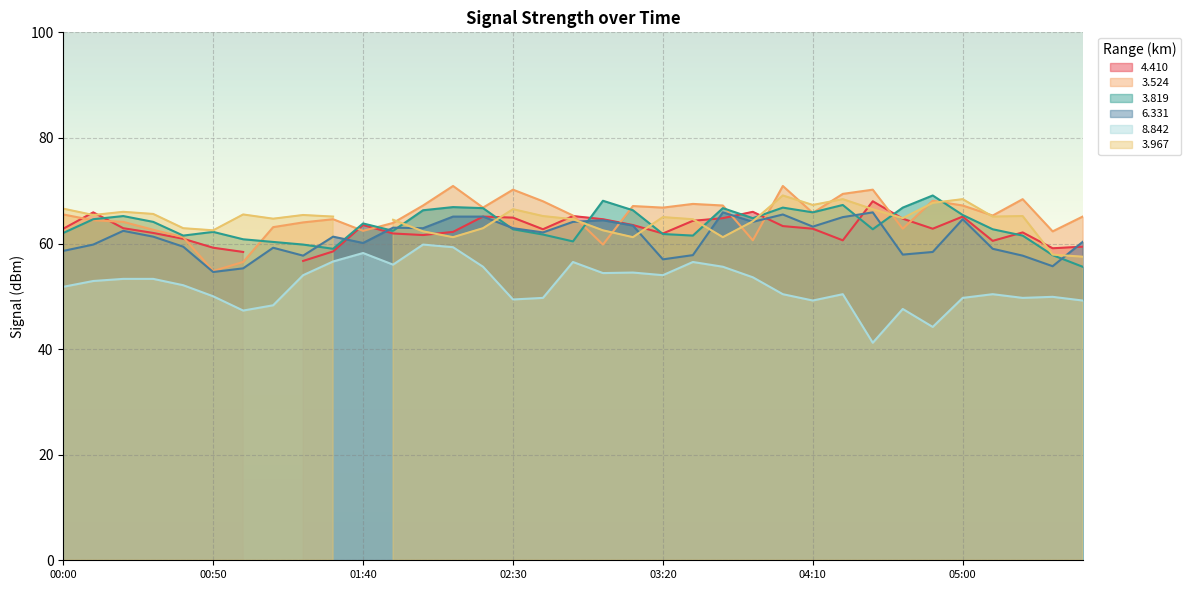

What position from the left is 01:20?

9